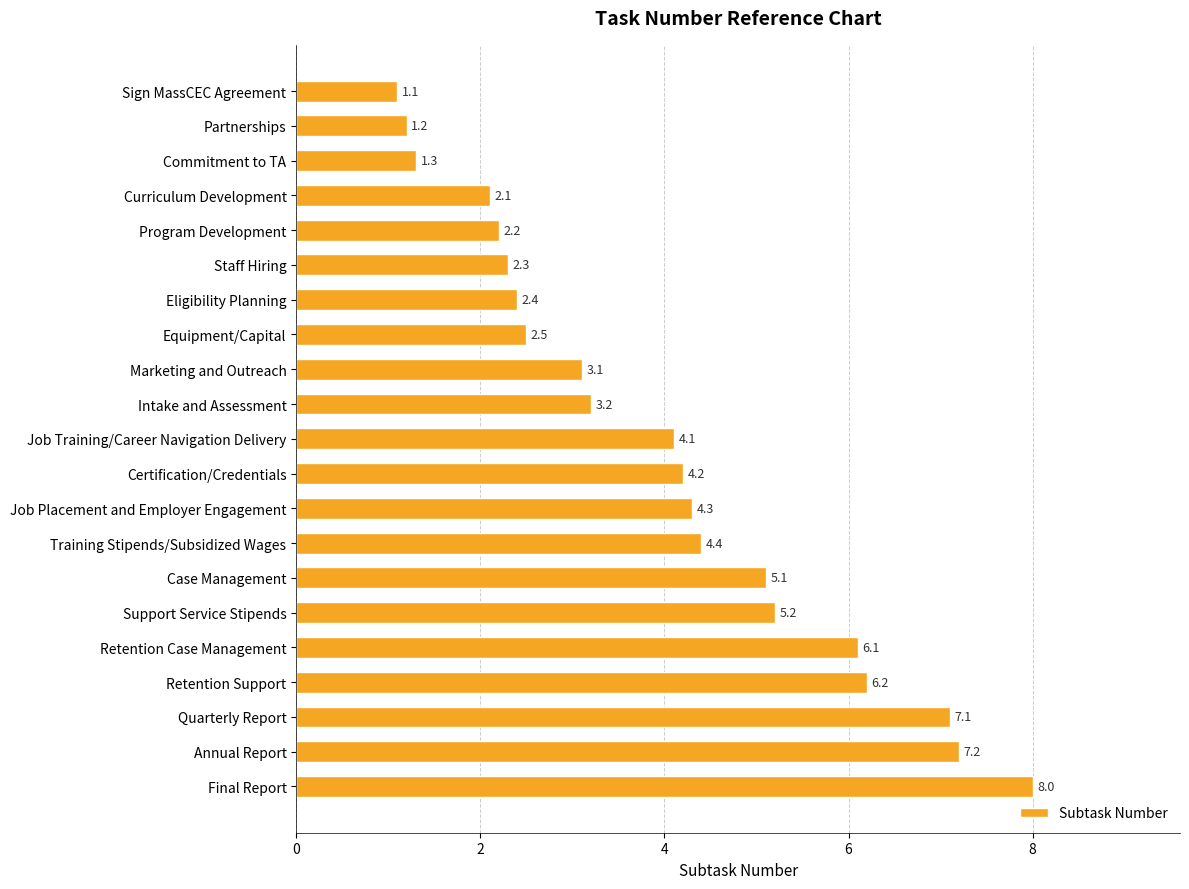

True or false: the data shows 2.1 at Curriculum Development.

True